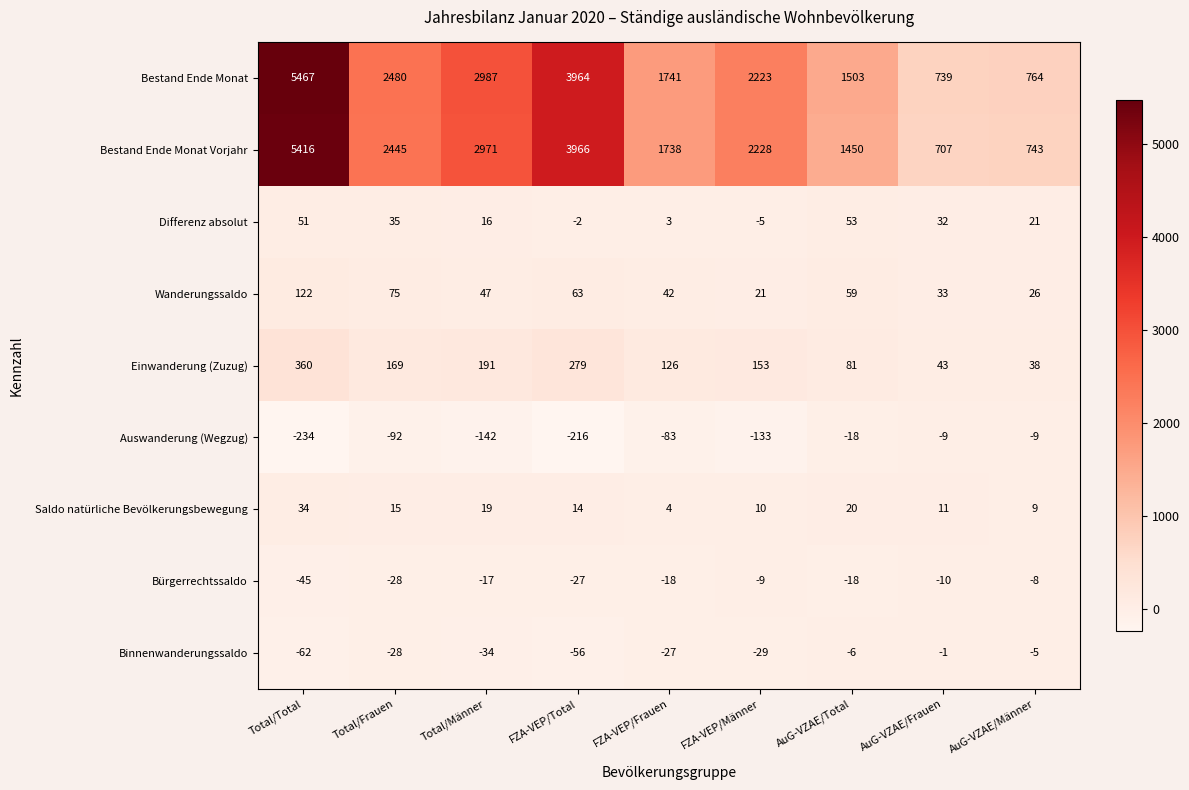

The Binnenwanderungssaldo series shows -39 at Total/Frauen. True or false?

False